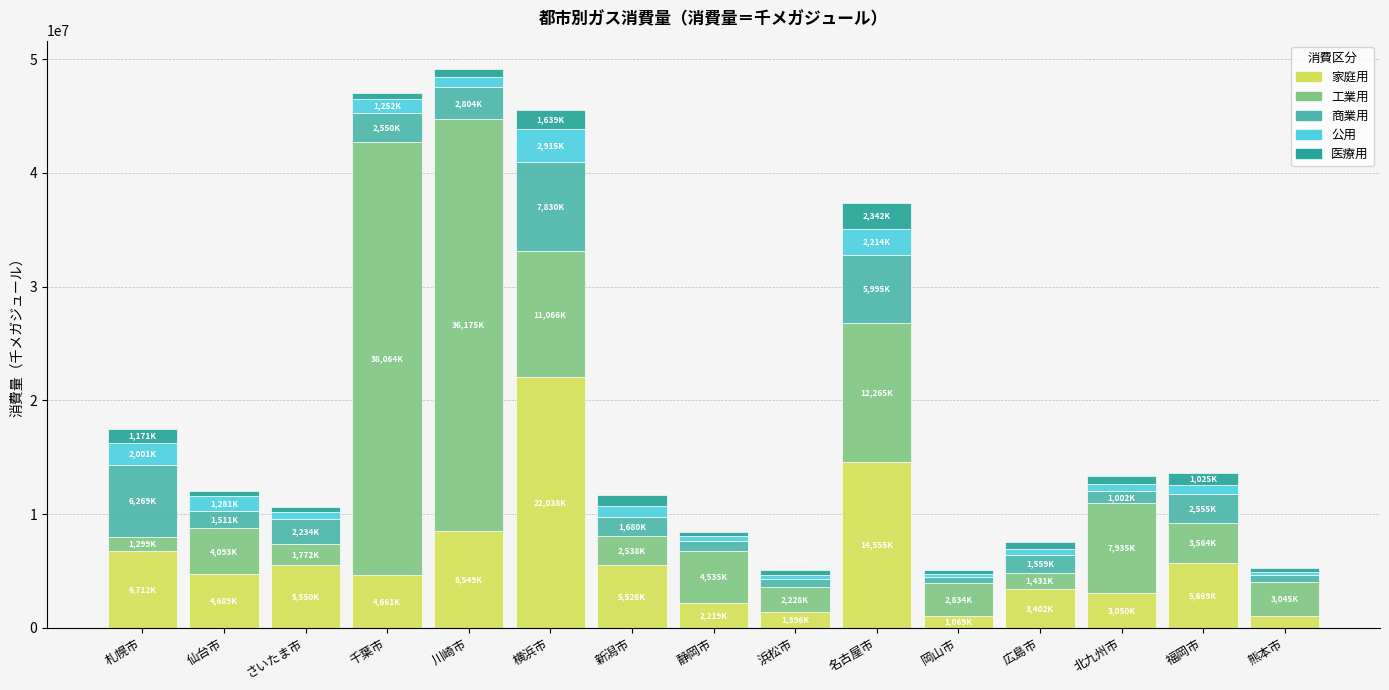

Is it true that 家庭用 equals 4661542 at 千葉市?

True